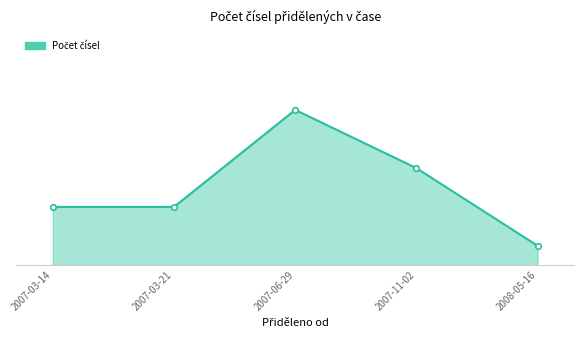

Does the chart display data point markers on the line(s)?

Yes